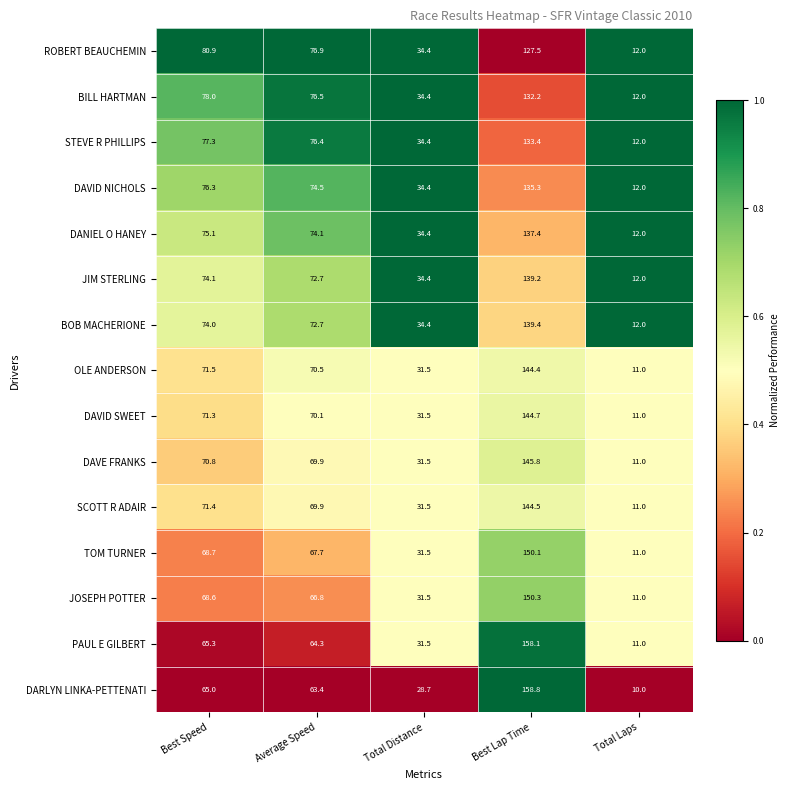

Which series has the widest spread of values?

DARLYN LINKA-PETTENATI